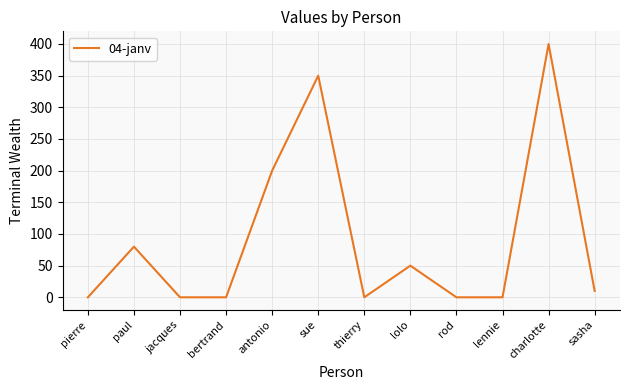

True or false: the data has more than 2 interior local peaks.

True